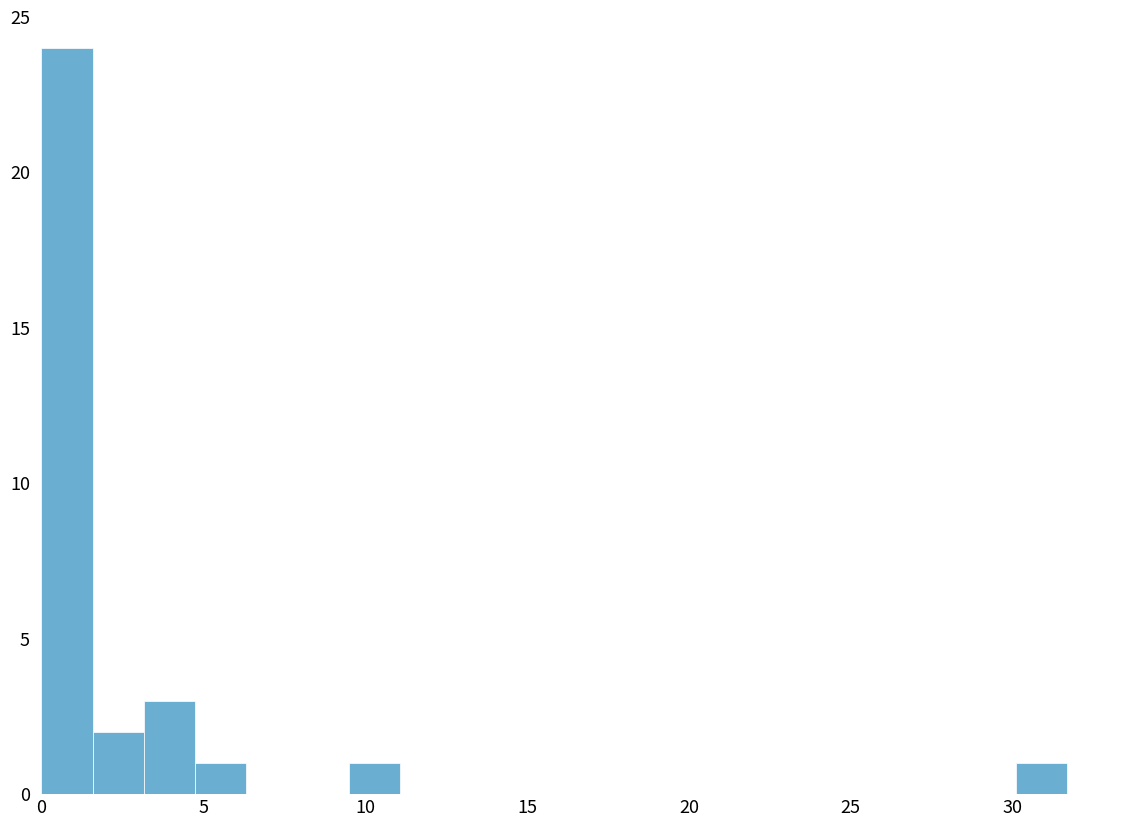

Read against the x-axis, roughly where is the centre of the tallest bar?

1.0